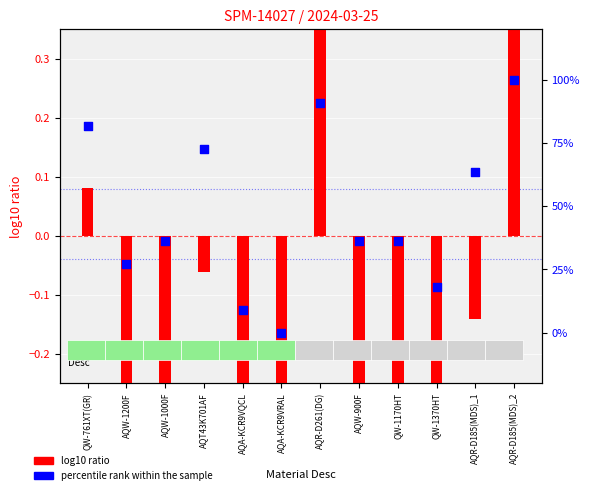

Which series reaches the maximum Y coordinate?

percentile rank within the sample